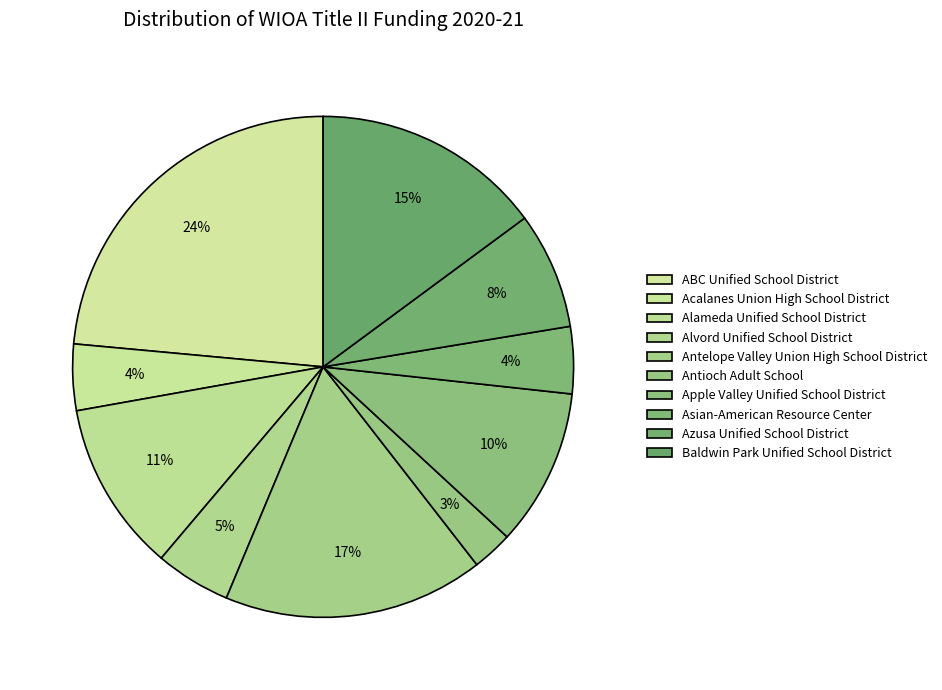

Count the number of slices in the pie.

10